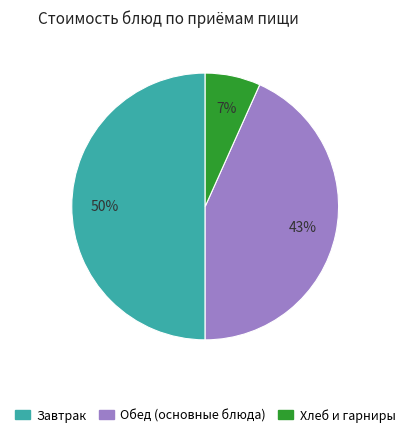

To the nearest percent, what is the difference between the largest and smallest slice percentages?

43%